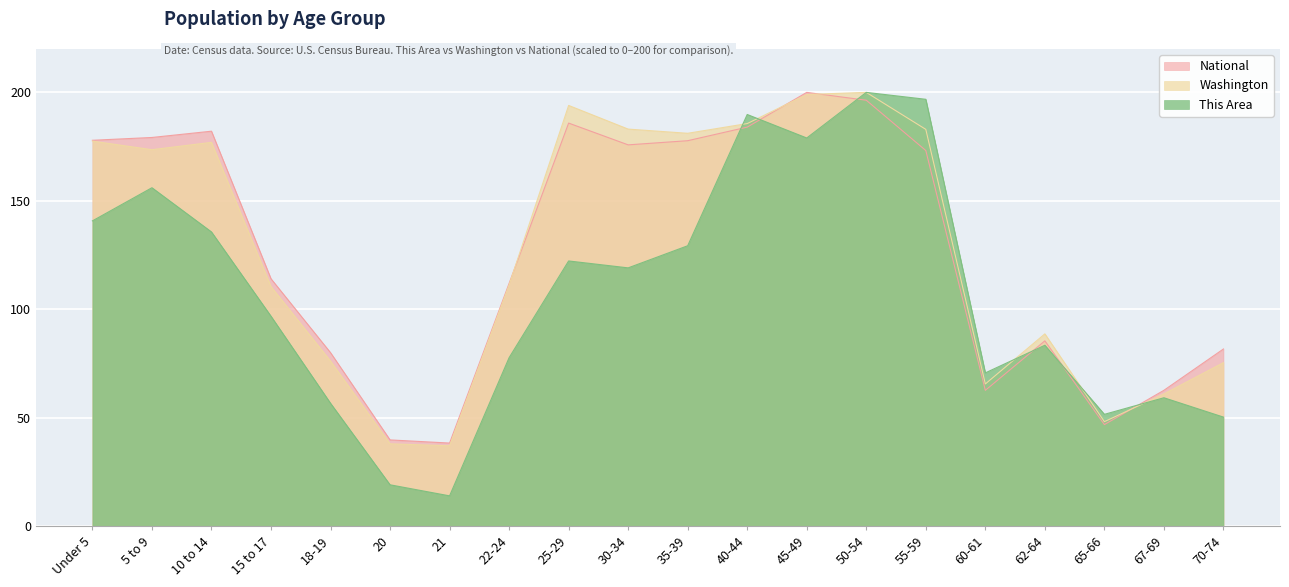

What is the label of the 3rd point from the left?

10 to 14